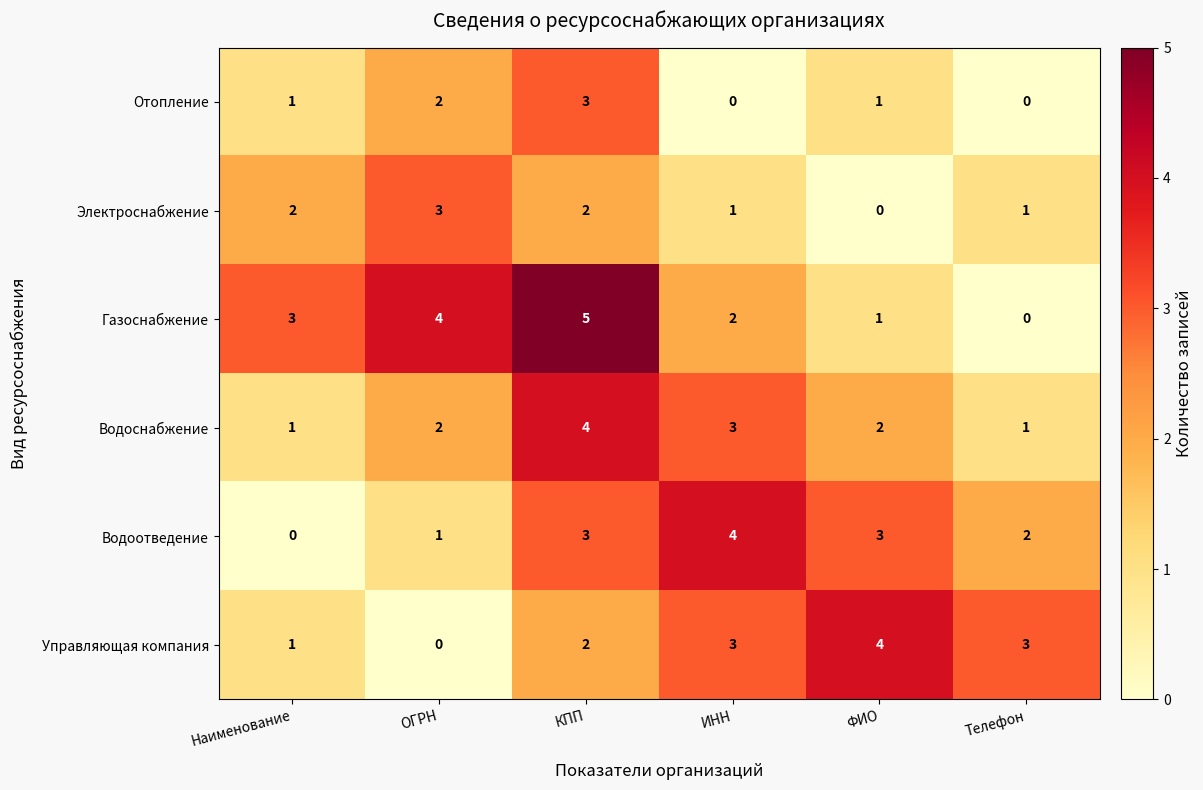

How many Водоснабжение values are between 1 and 3?

5